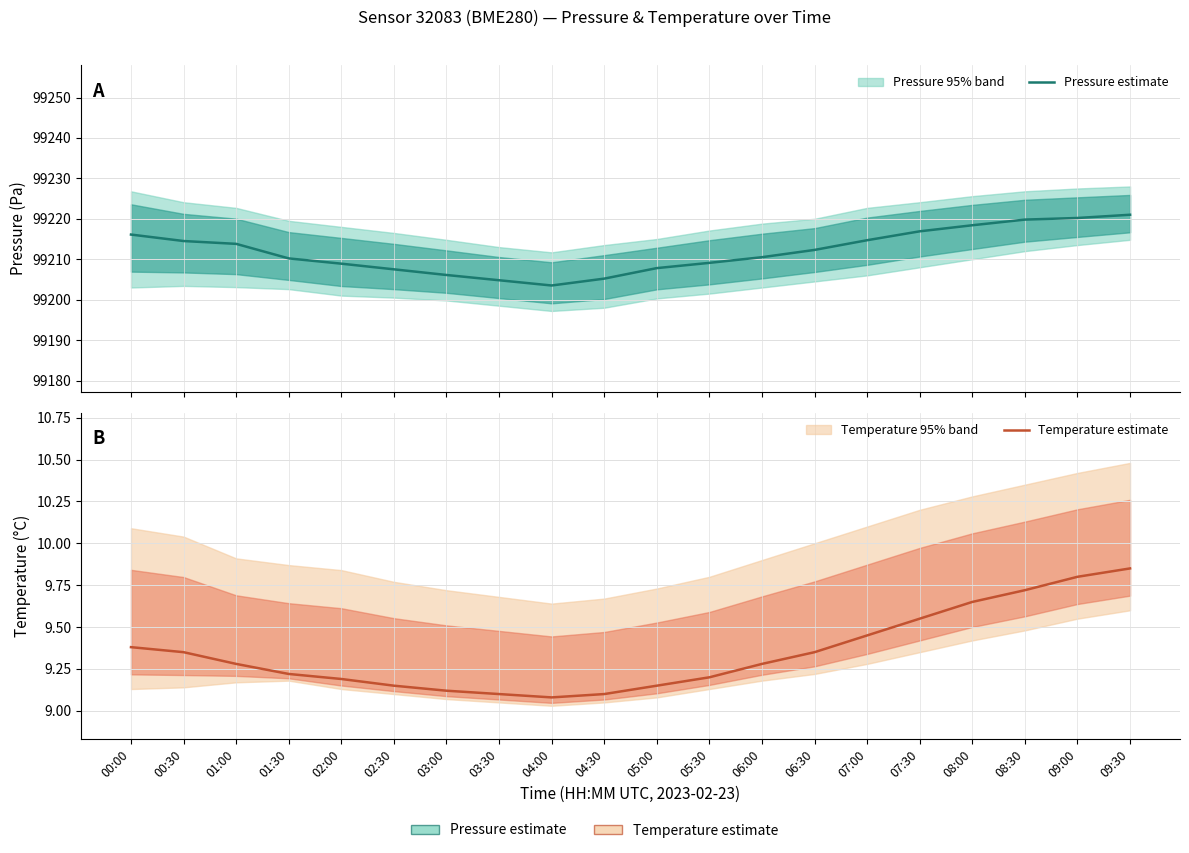

Which series has the largest range (max minus min)?

Pressure estimate